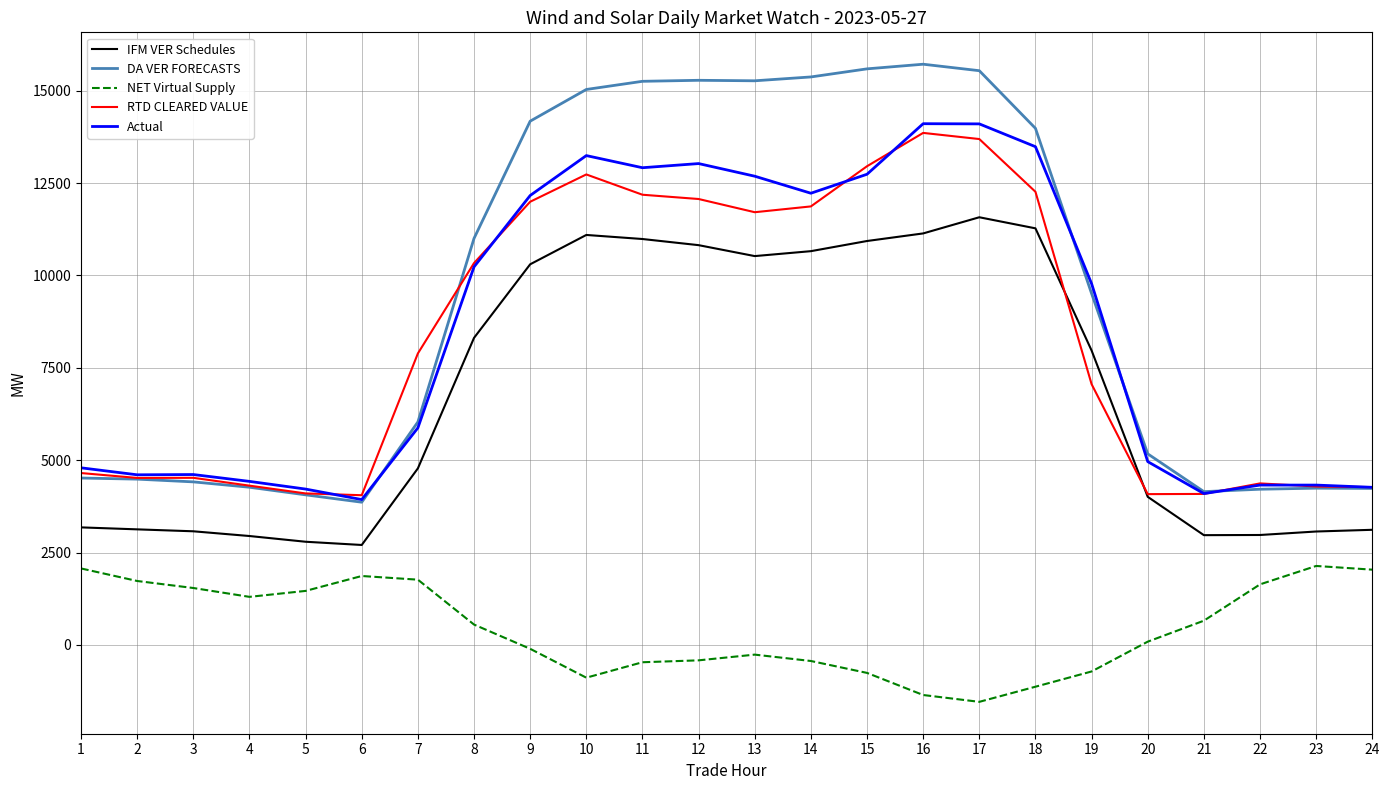

At which label does NET Virtual Supply reach its minimum?

17